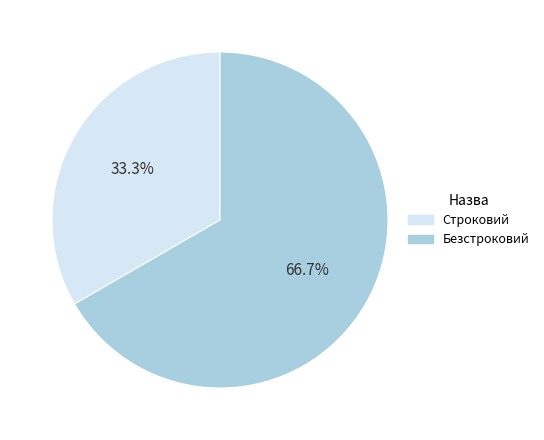

Is it true that Строковий is 45% of the pie?

False